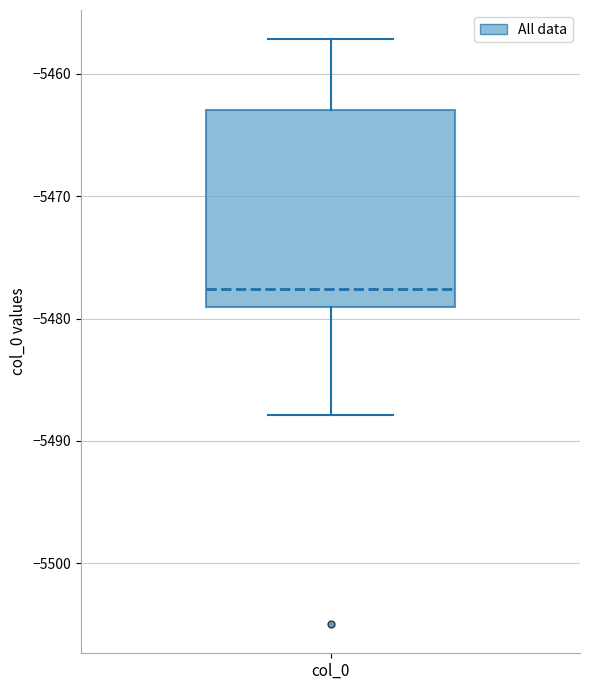

Where does the upper whisker of the box for col_0 end on the y-axis? The values are not printed on the chart, so give them approximately, as read against the axis.

-5457